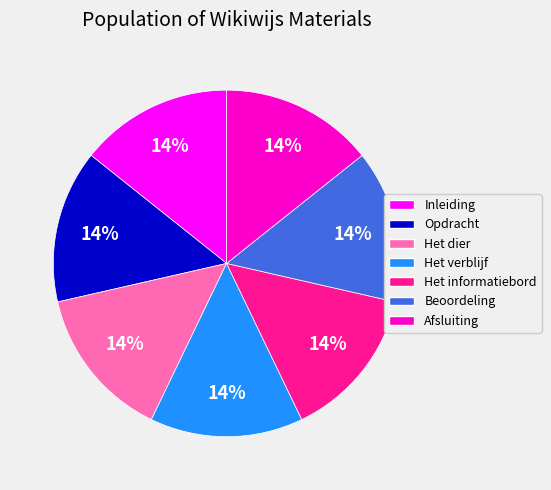

True or false: Het verblijf accounts for 1% of the total.

False